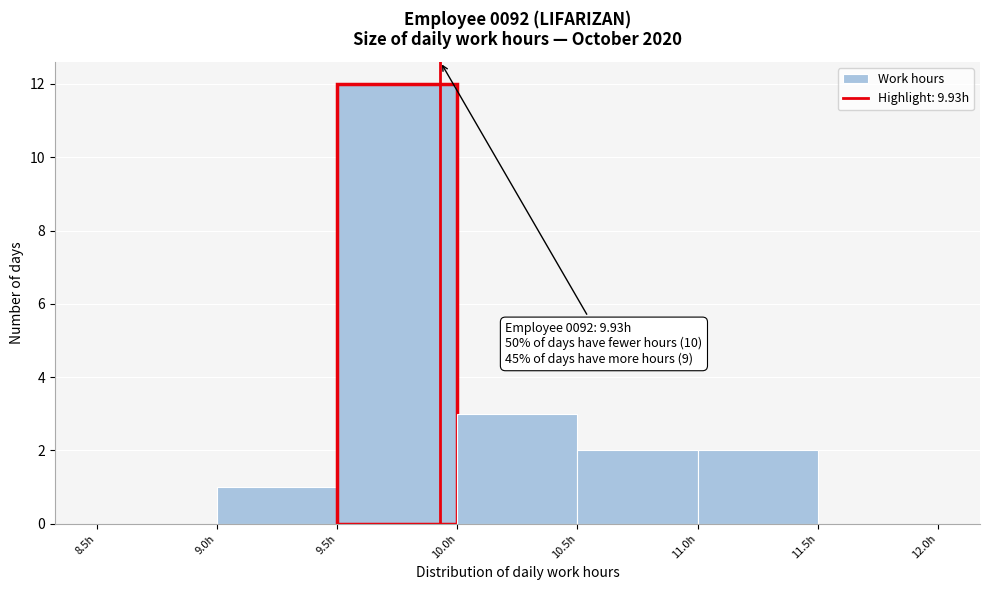

Over which range of the x-axis is the bar tallest?

9.5 to 10.0